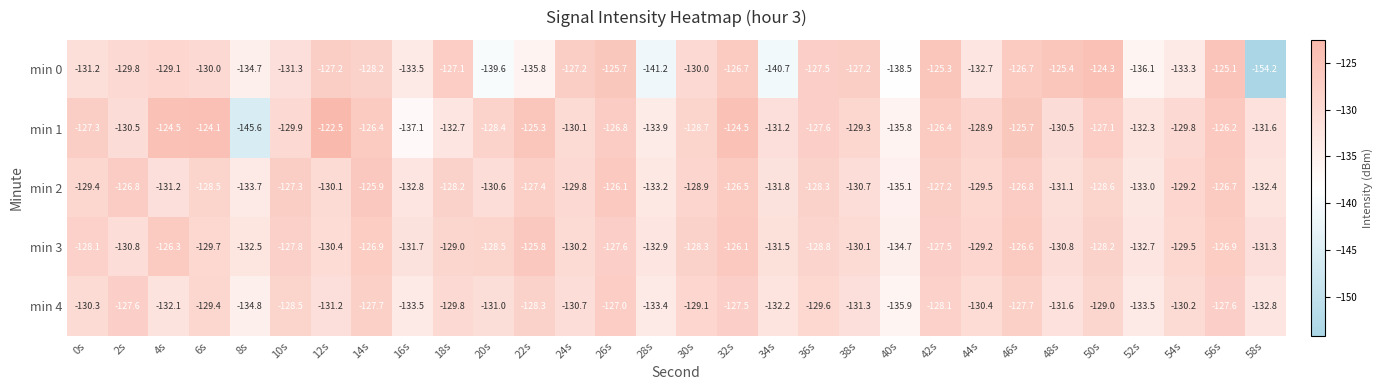

Rank the series at 58s from highest to lowest value.

min 3, min 1, min 2, min 4, min 0